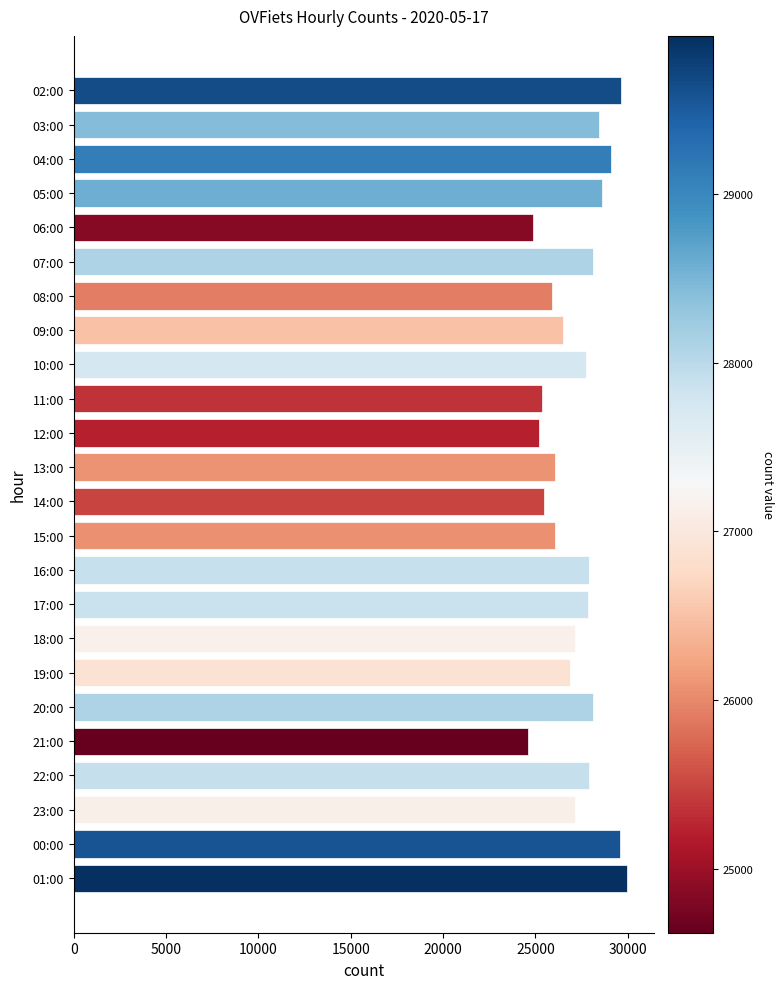

The value at 15:00 is 45879. True or false?

False